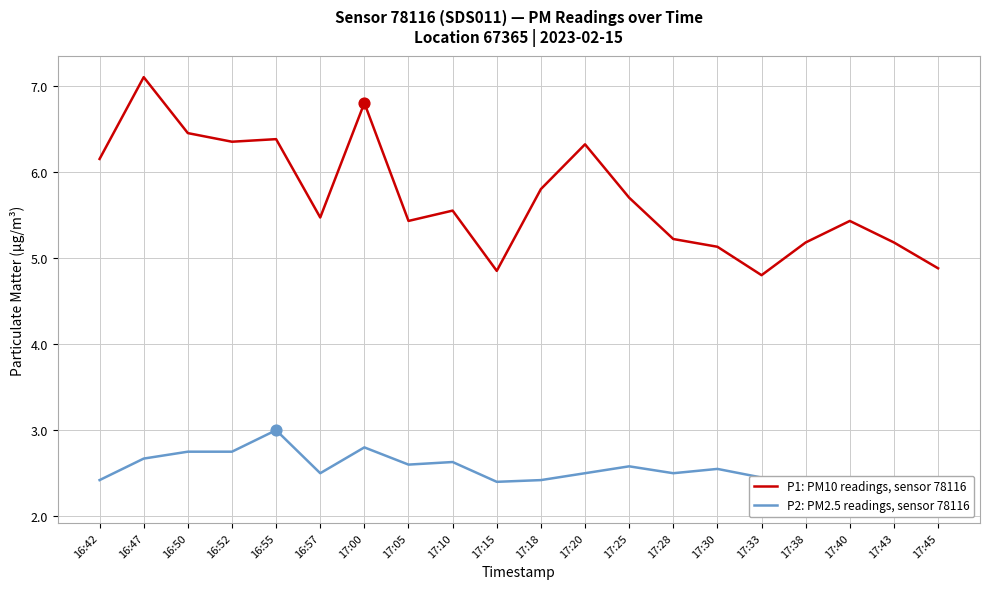

What is the total value across all series at 17:05?

8.0